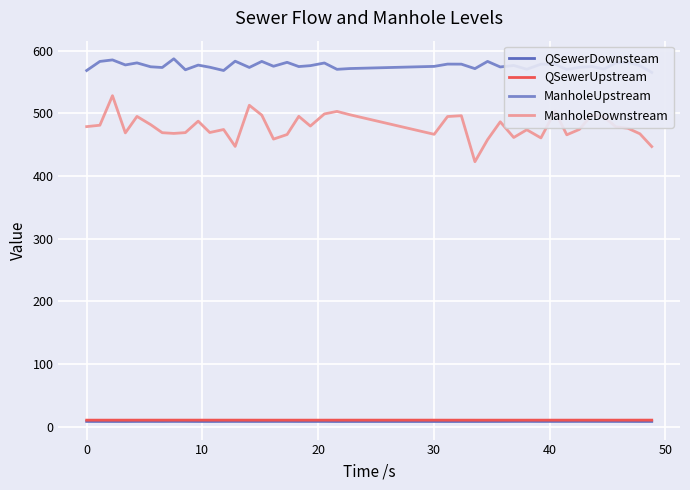

How many data points does each series have?

40